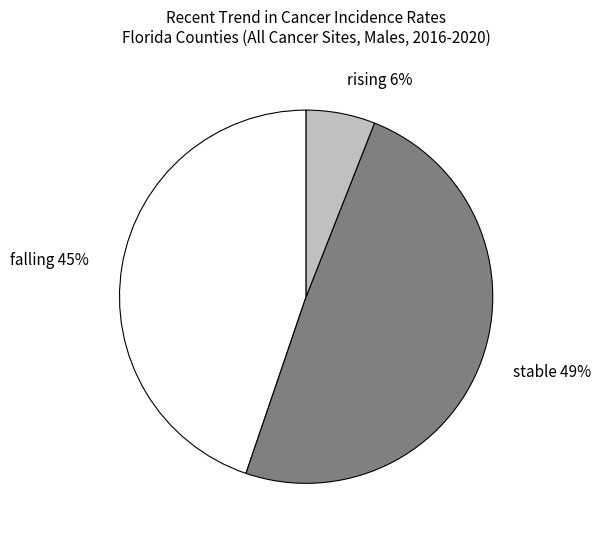

What is the ratio of the value at stable to the value at falling?

1.1